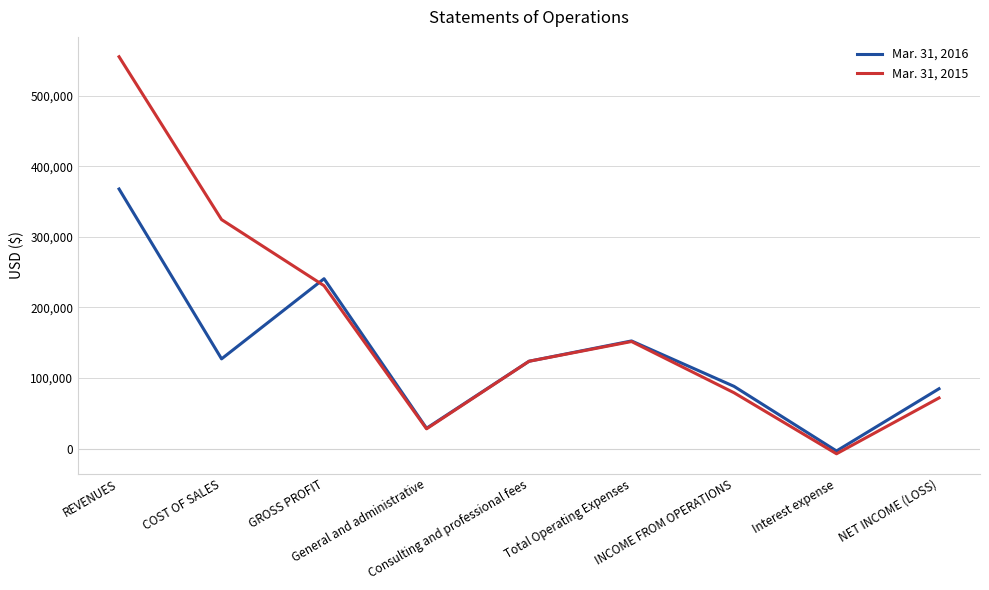

How many lines are shown in the chart?

2